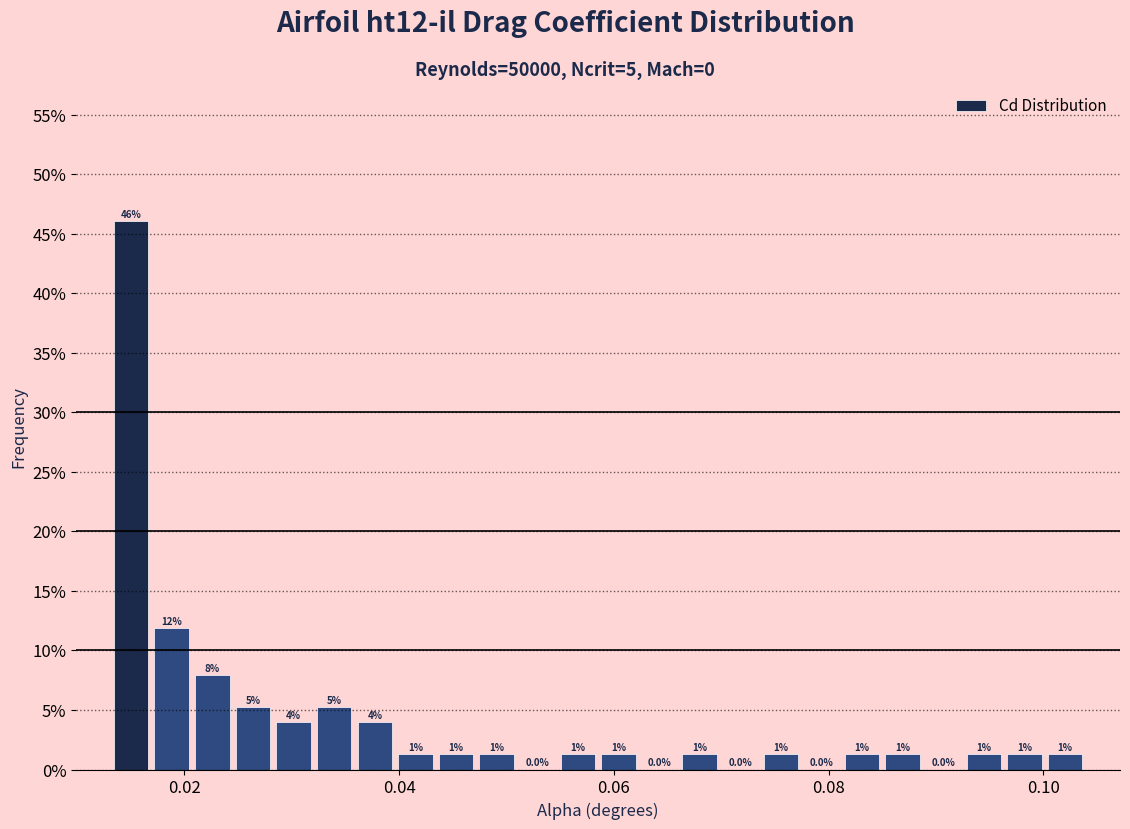

Around what value on the x-axis is the tallest bar? Give the approximate position of its centre, as read against the axis.

0.016